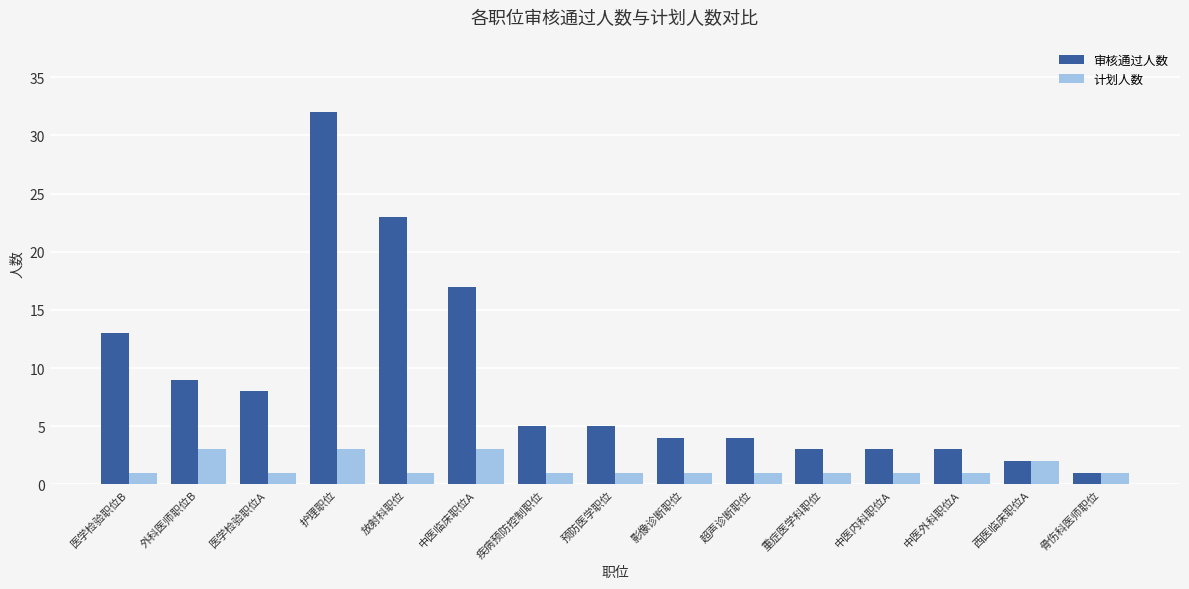

Reading left to right, list all the values displayed in this chart.

审核通过人数: 13	9	8	32	23	17	5	5	4	4	3	3	3	2	1
计划人数: 1	3	1	3	1	3	1	1	1	1	1	1	1	2	1